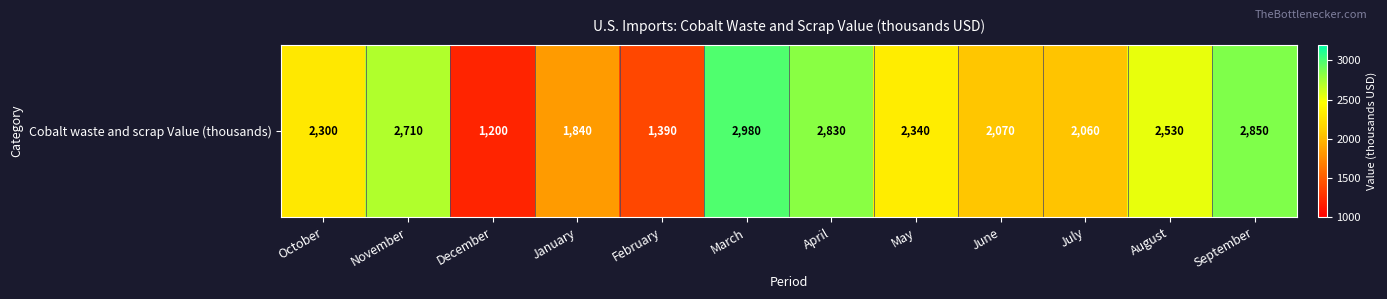

Count the number of data series in this chart.

1